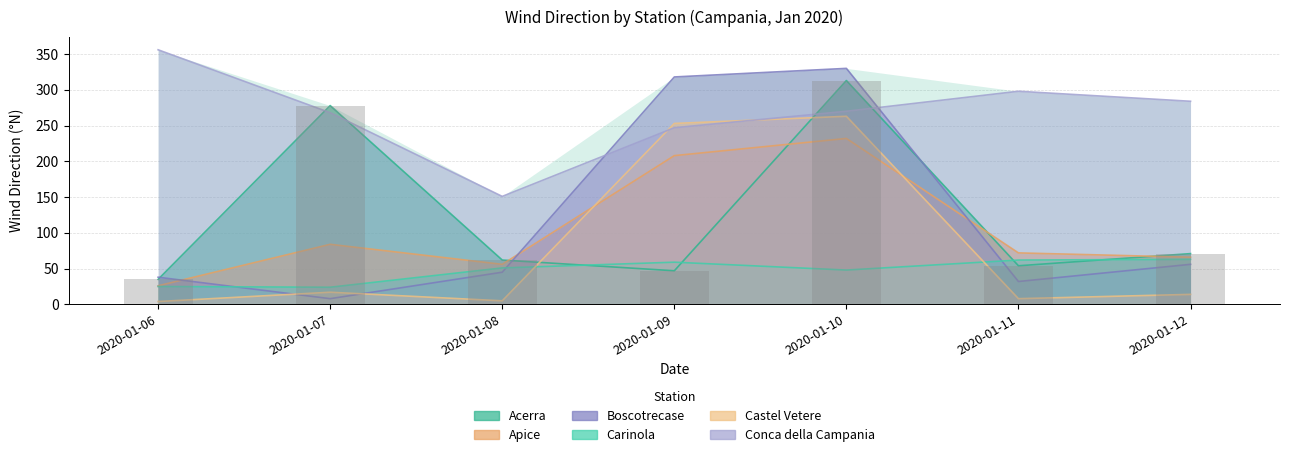

Between 2020-01-11 and 2020-01-12, which is larger?

2020-01-12